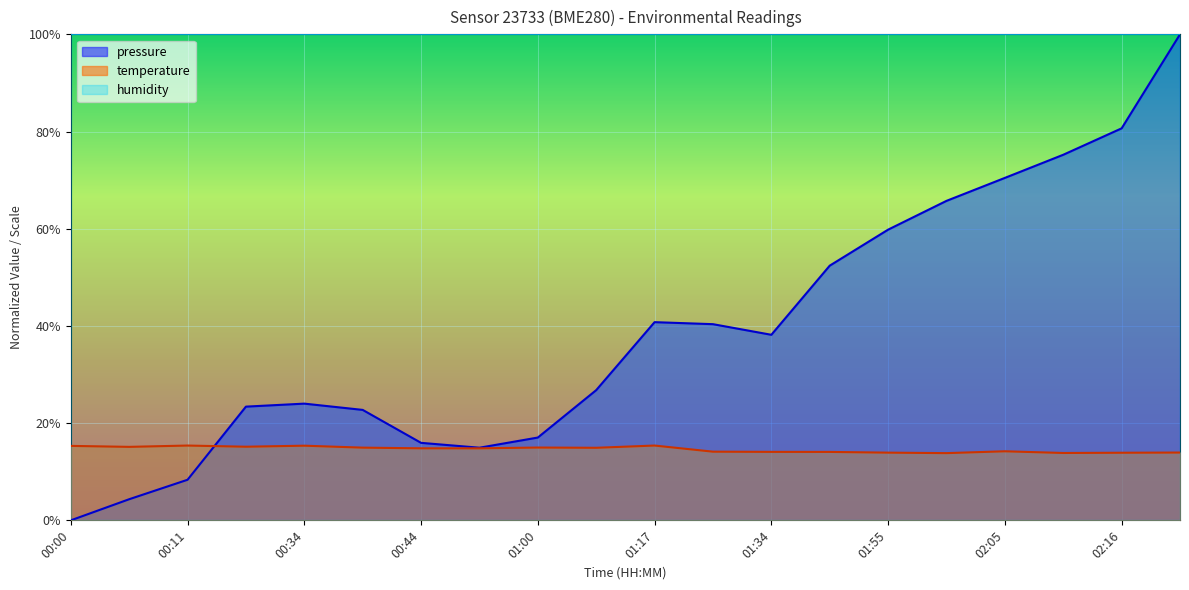

How many interior local peaks does the pressure series have?

2